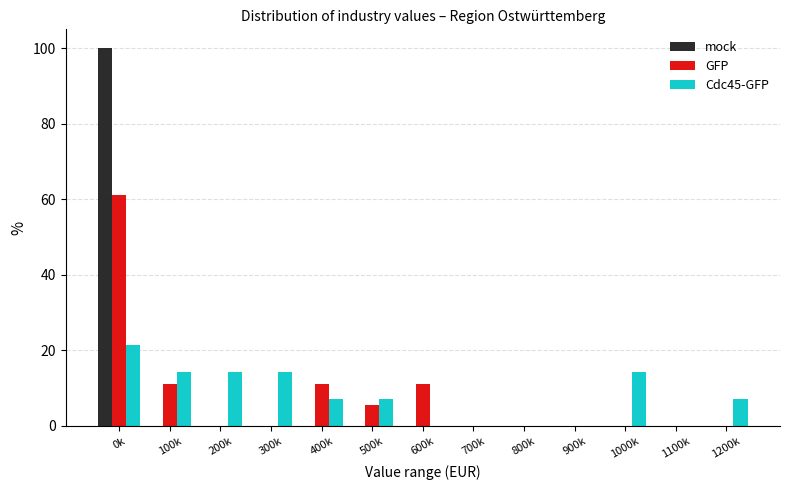

What is the maximum value shown in the chart?

100.0